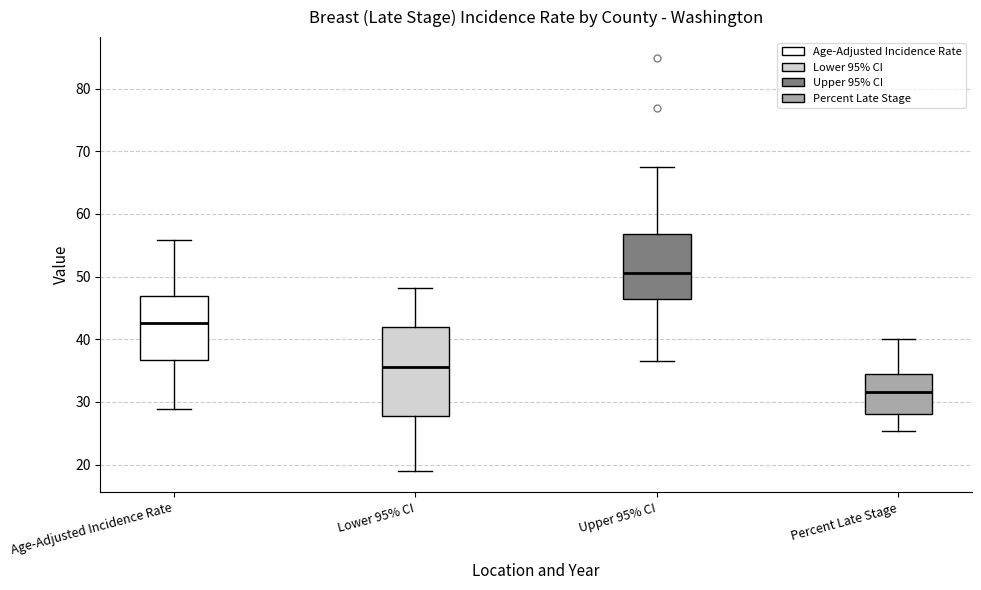

Which box's median line is the lowest?

Percent Late Stage